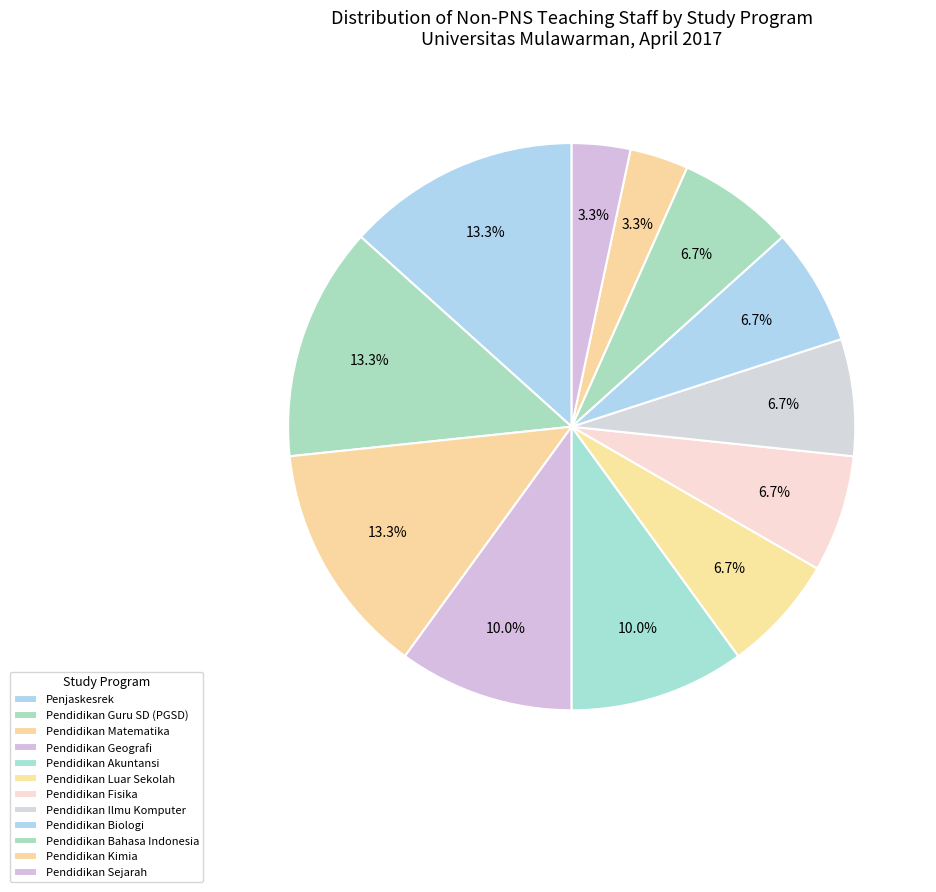

Rank the categories by value from lowest to highest.

Pendidikan Kimia, Pendidikan Sejarah, Pendidikan Luar Sekolah, Pendidikan Fisika, Pendidikan Ilmu Komputer, Pendidikan Biologi, Pendidikan Bahasa Indonesia, Pendidikan Geografi, Pendidikan Akuntansi, Penjaskesrek, Pendidikan Guru SD (PGSD), Pendidikan Matematika